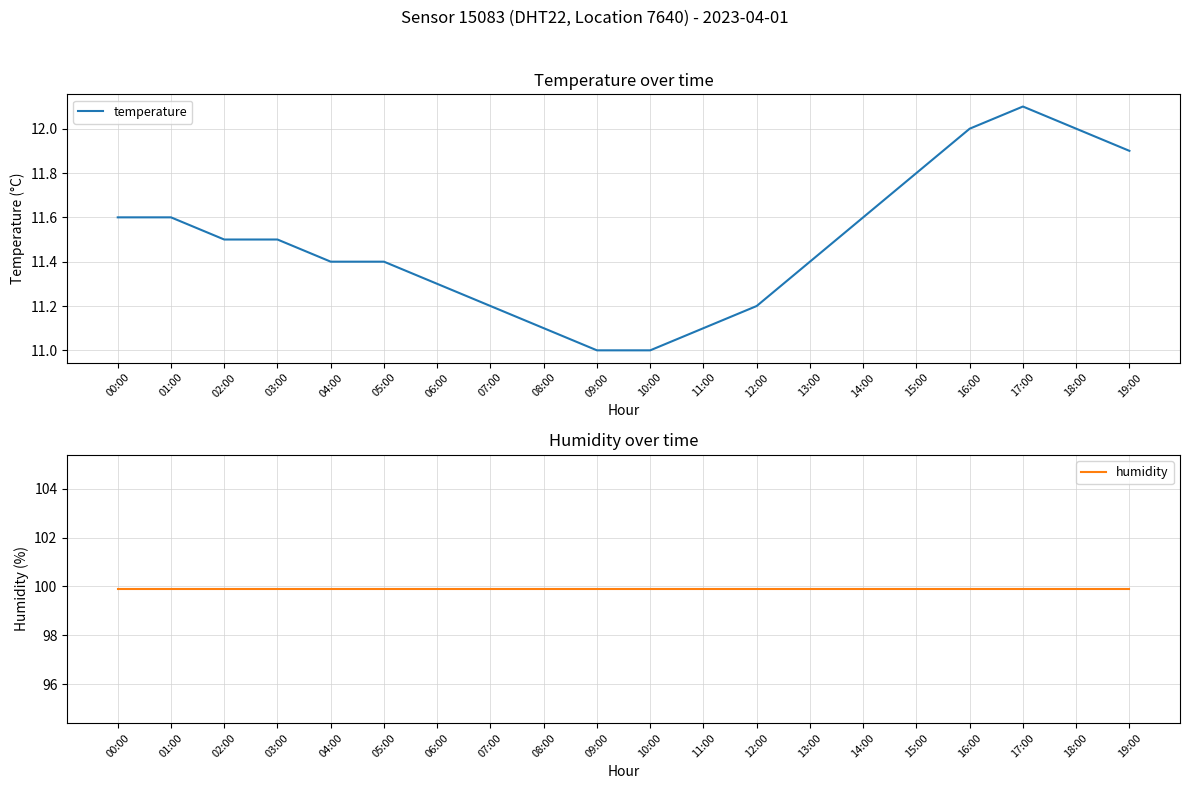

Which has a higher value, 10:00 or 08:00?

08:00